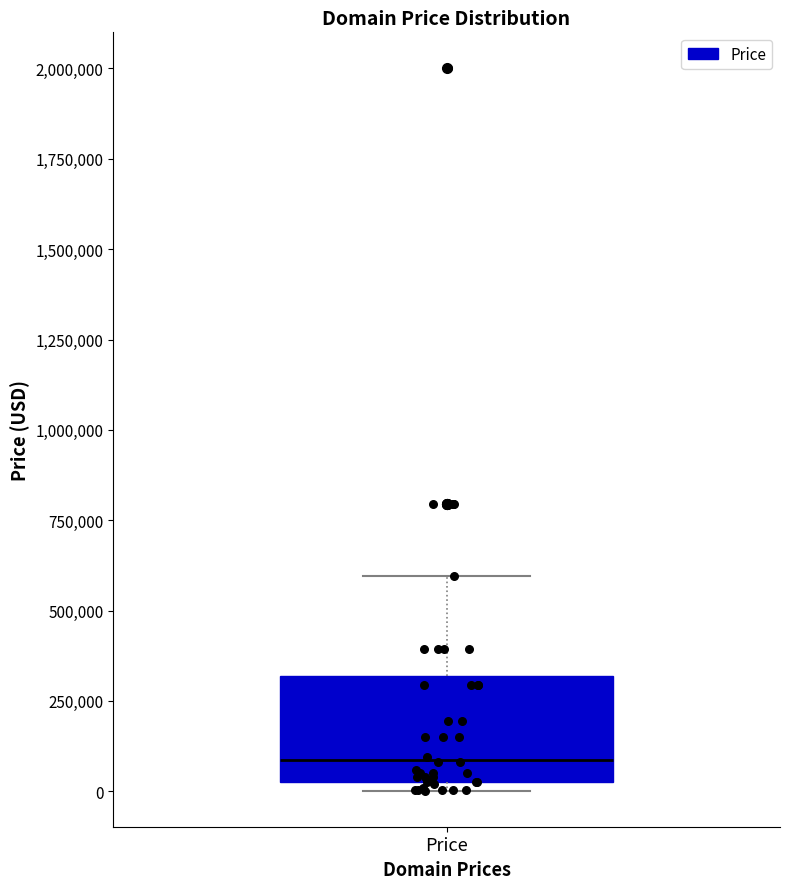

Read this box plot against the y-axis: the position of the median line, the range covered by the box, and the ends of both whiskers. The values are not printed on the chart, so give them approximately, as read against the axis.

median 100000, box 0 to 300000, whiskers 0 (just below the box's lower edge) to 600000